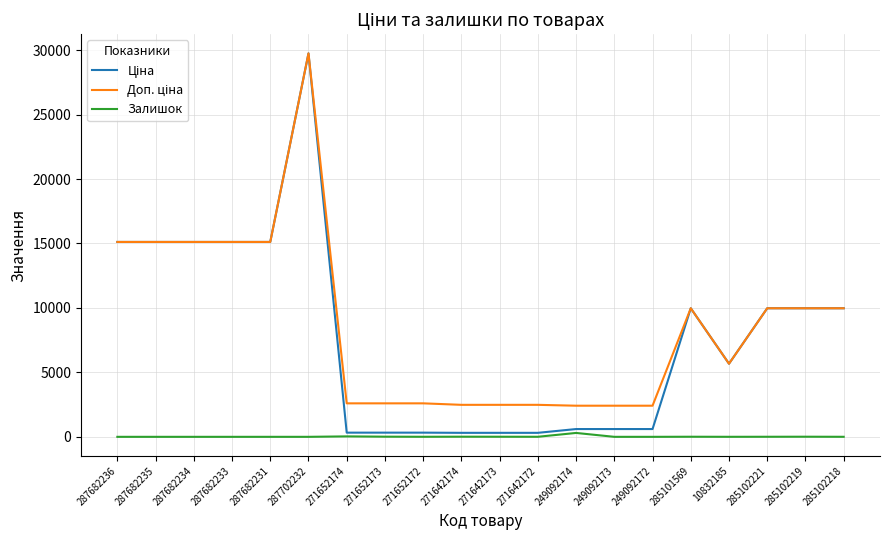

Which category has the highest value across all series?

287702232